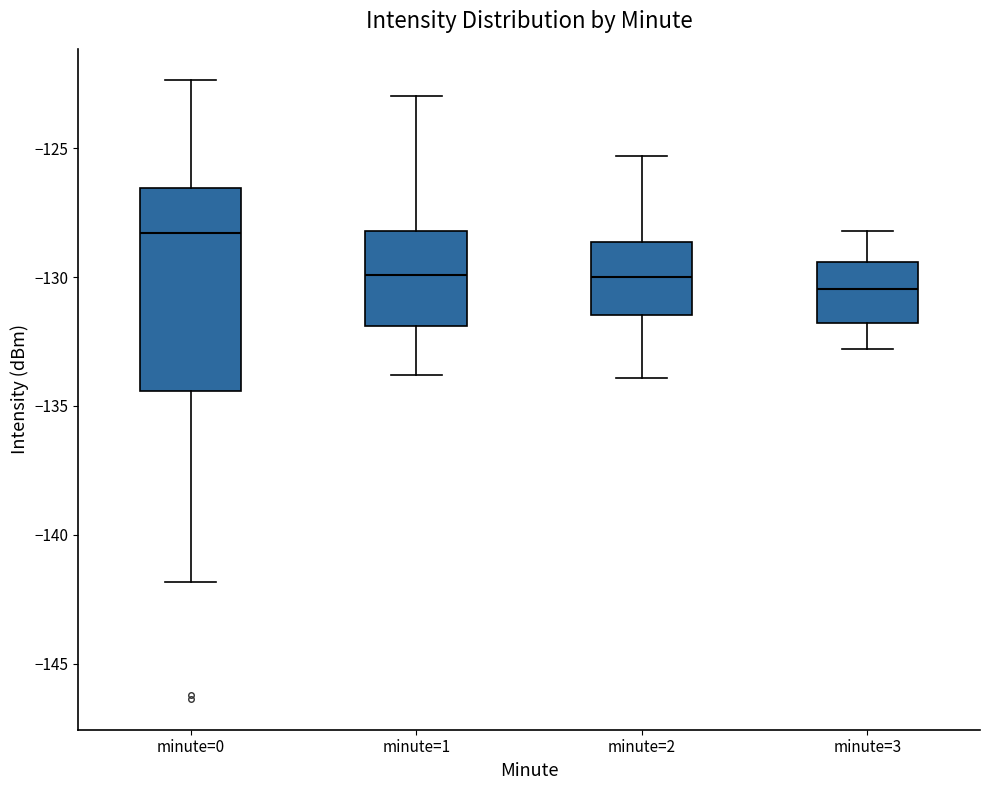

Reading left to right, transcribe this box plot: for each box, give where its median line is, the range the box spans, and where its two whiskers end, as read against the y-axis. The values are not printed on the chart, so give them approximately, as read against the axis.

minute=0: median -128.5, box -134.5 to -126.5, whiskers -142.0 to -122.5
minute=1: median -130.0, box -132.0 to -128.0, whiskers -134.0 to -123.0
minute=2: median -130.0, box -131.5 to -128.5, whiskers -134.0 to -125.5
minute=3: median -130.5, box -132.0 to -129.5, whiskers -133.0 to -128.0